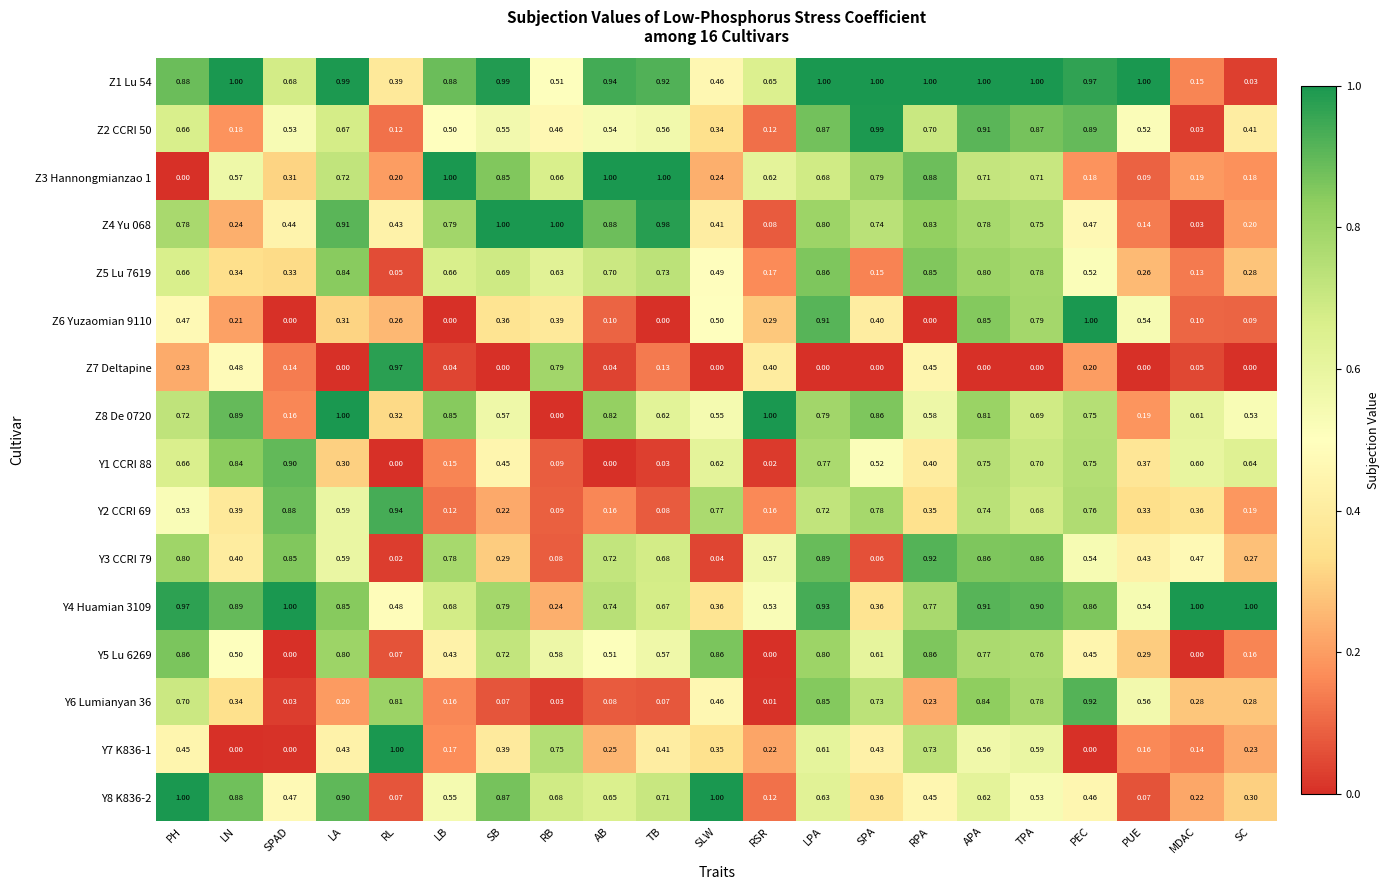

Which series has the largest total across all categories?

Z1 Lu 54